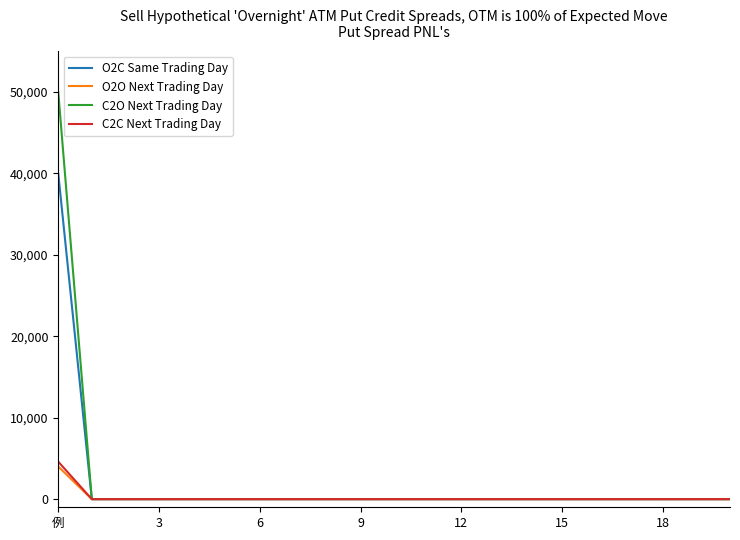

Reading left to right, transcribe all the data shown in this chart.

O2C Same Trading Day: 40000	0	0	0	0	0	0	0	0	0	0	0	0	0	0	0	0	0	0	0	0
O2O Next Trading Day: 4000	0	0	0	0	0	0	0	0	0	0	0	0	0	0	0	0	0	0	0	0
C2O Next Trading Day: 50000	0	0	0	0	0	0	0	0	0	0	0	0	0	0	0	0	0	0	0	0
C2C Next Trading Day: 4600	0	0	0	0	0	0	0	0	0	0	0	0	0	0	0	0	0	0	0	0